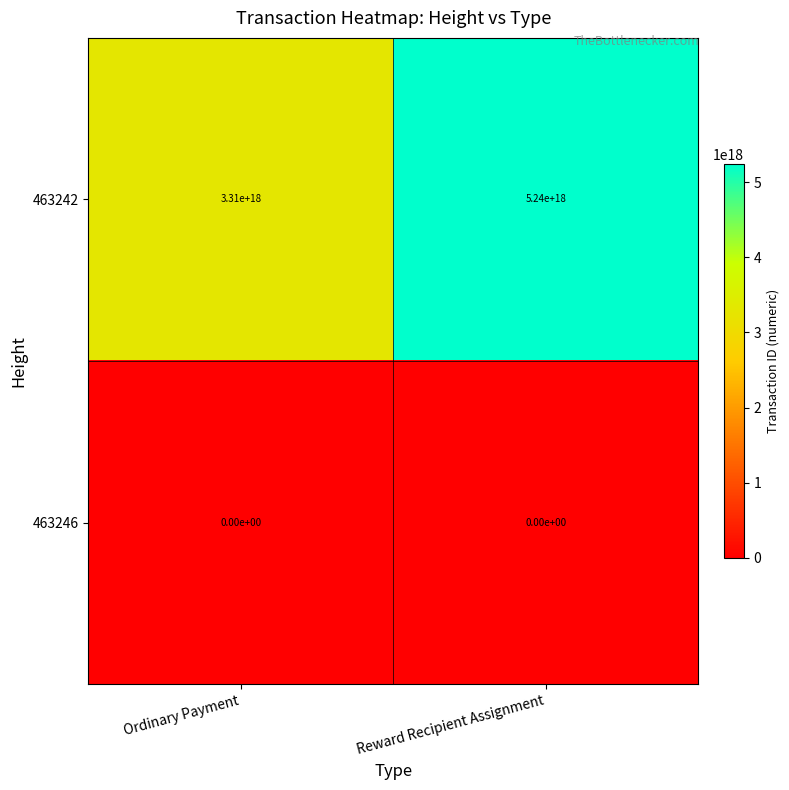

At which label does 463242 reach its peak?

Reward Recipient Assignment